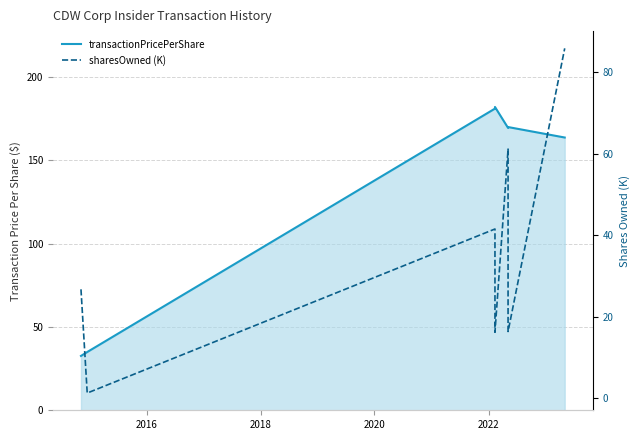

Reading left to right, extract all data points from this chart.

transactionPricePerShare: 32.6	34.9	181.0	182.0	169.4	169.9	163.6
sharesOwned (K): 26.7	1.2	41.5	16.1	61.1	16.3	85.9